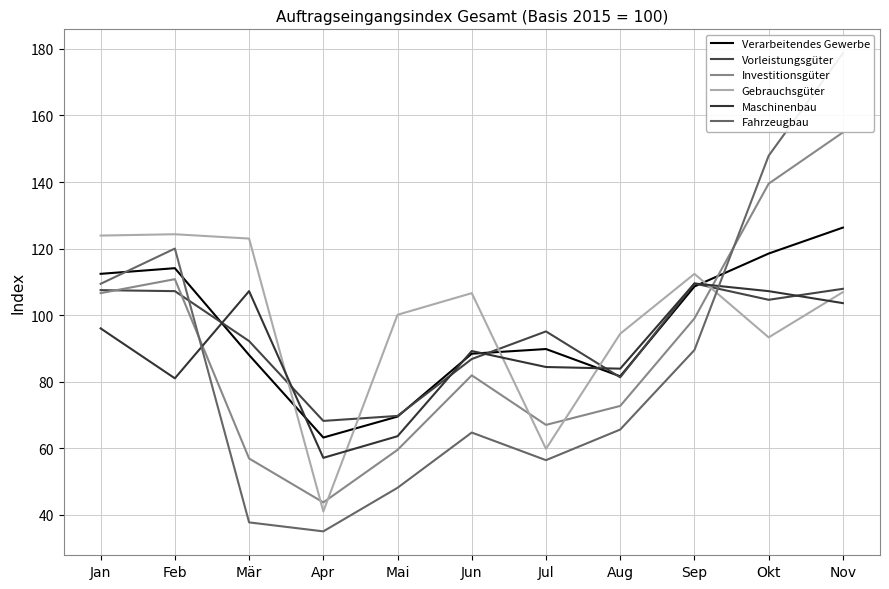

True or false: Investitionsgüter has more than 2 interior local peaks.

False